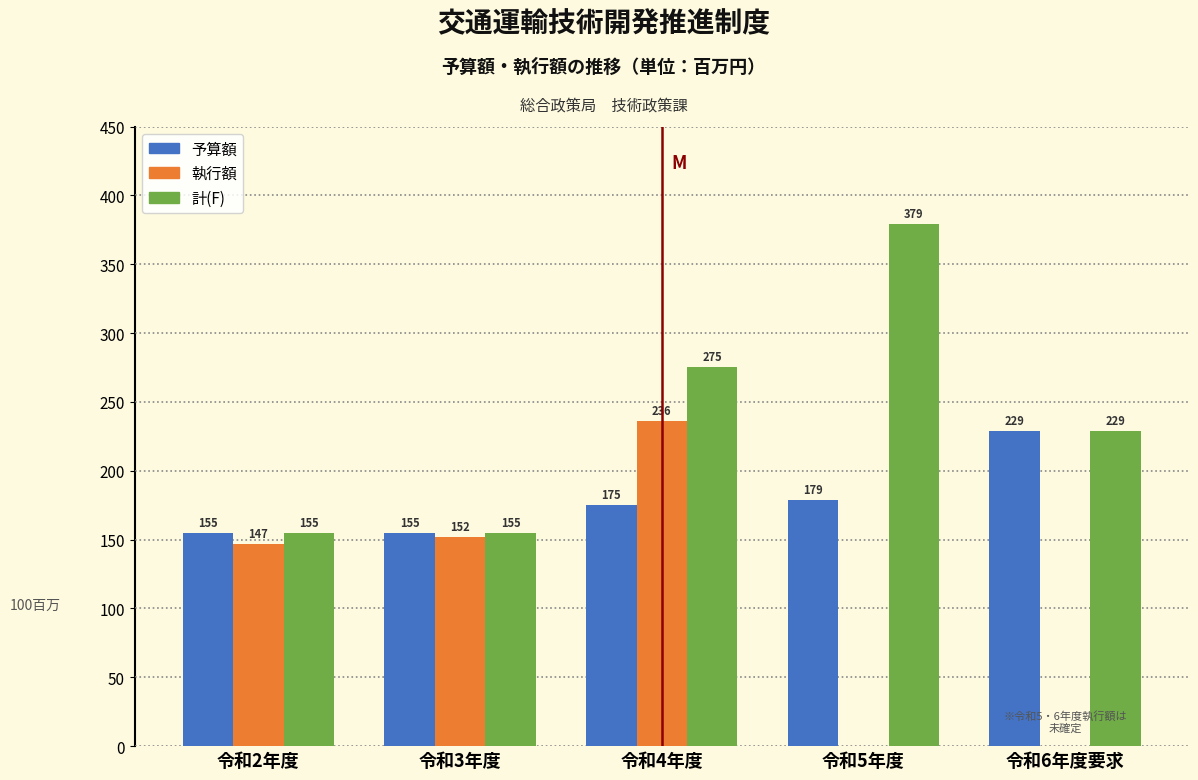

Reading right to left, what are all the values shown in this chart?

予算額: 令和6年度要求=229	令和5年度=179	令和4年度=175	令和3年度=155	令和2年度=155
執行額: 令和6年度要求=0	令和5年度=0	令和4年度=236	令和3年度=152	令和2年度=147
計(F): 令和6年度要求=229	令和5年度=379	令和4年度=275	令和3年度=155	令和2年度=155